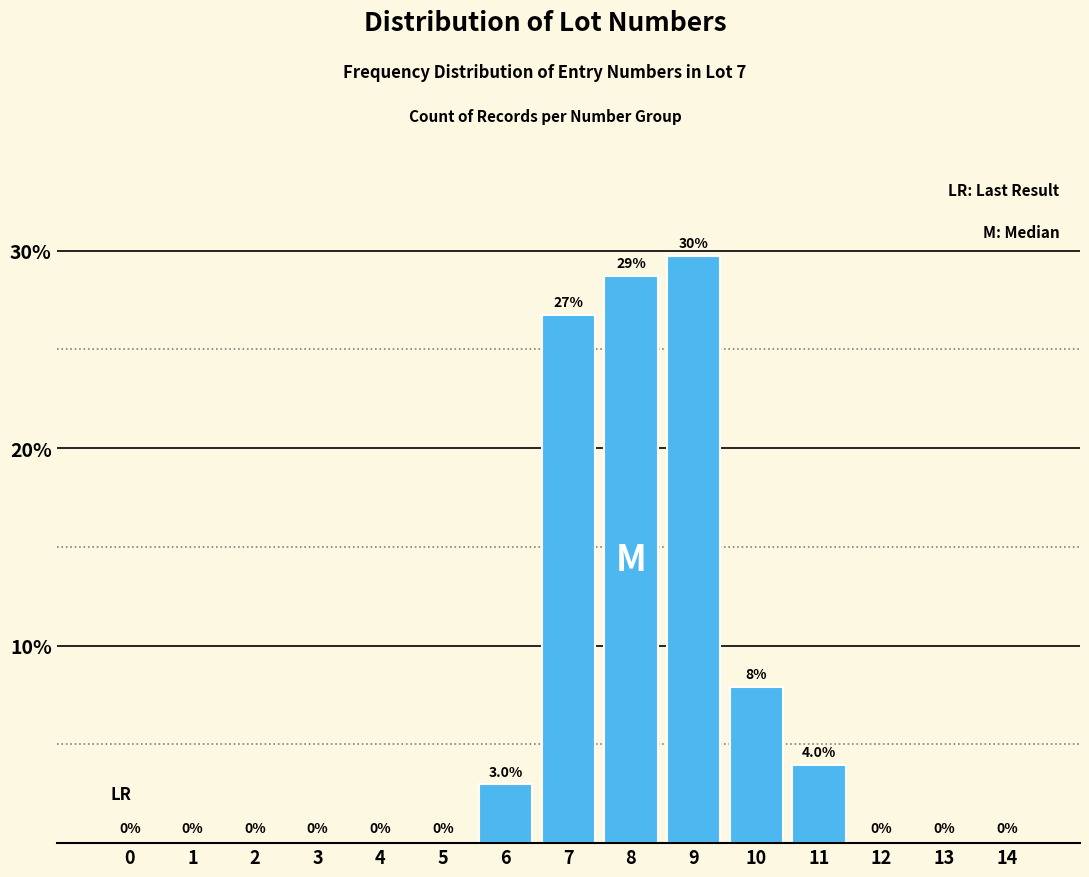

Reading right to left, list all the values displayed in this chart.

14=0.0	13=0.0	12=0.0	11=4.0	10=7.9	9=29.7	8=28.7	7=26.7	6=3.0	5=0.0	4=0.0	3=0.0	2=0.0	1=0.0	0=0.0